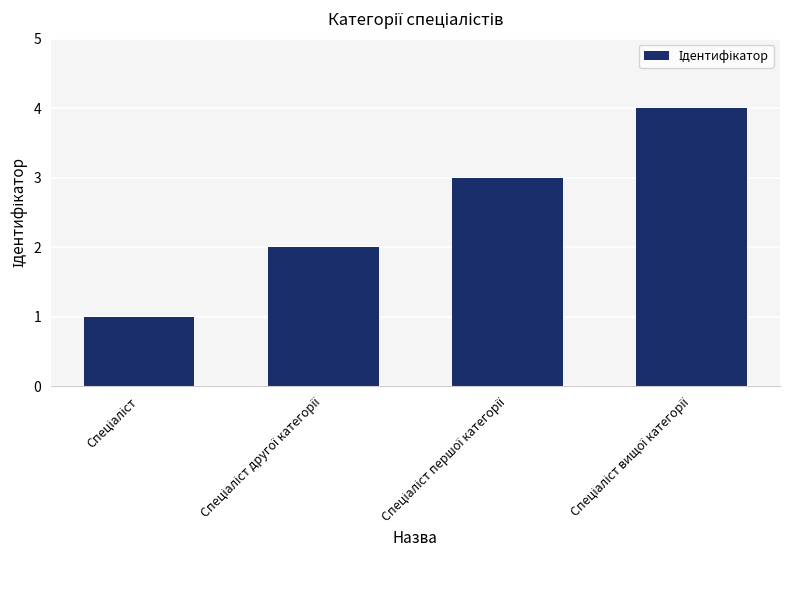

How many values are between 2 and 4?

3